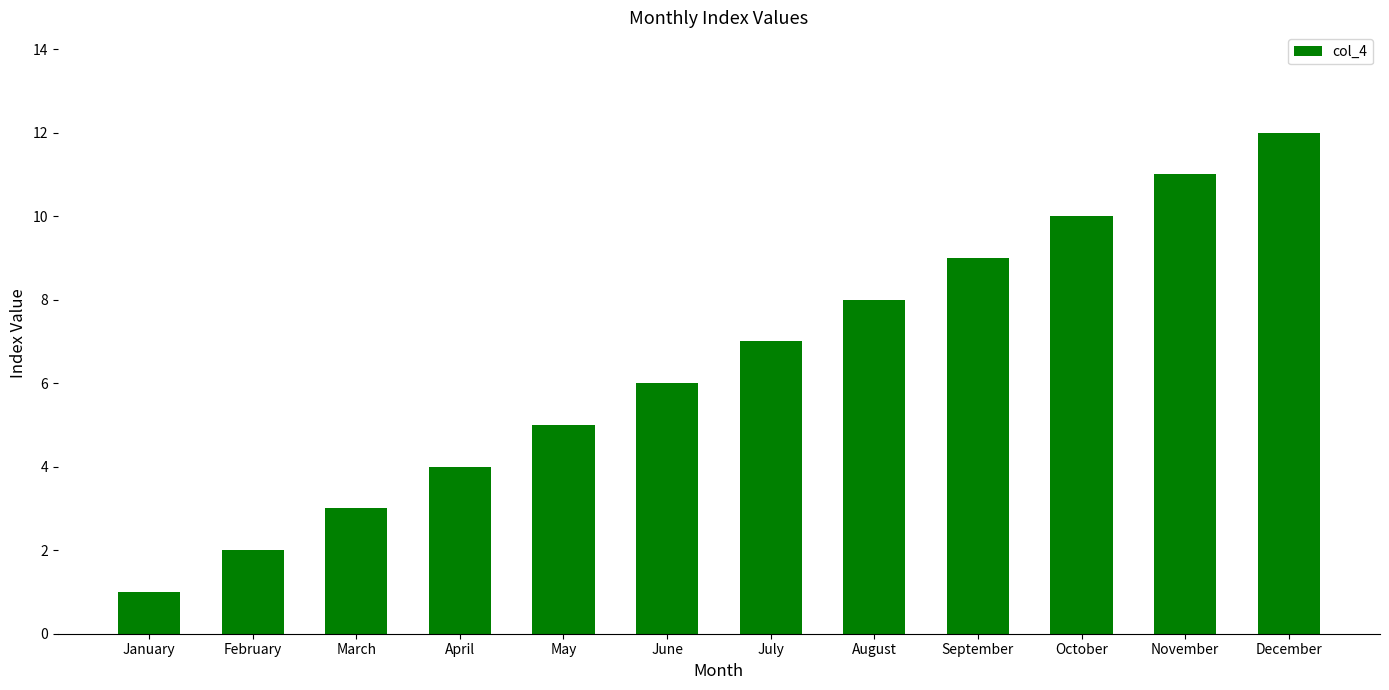

What is the change in value from February to October?

+8